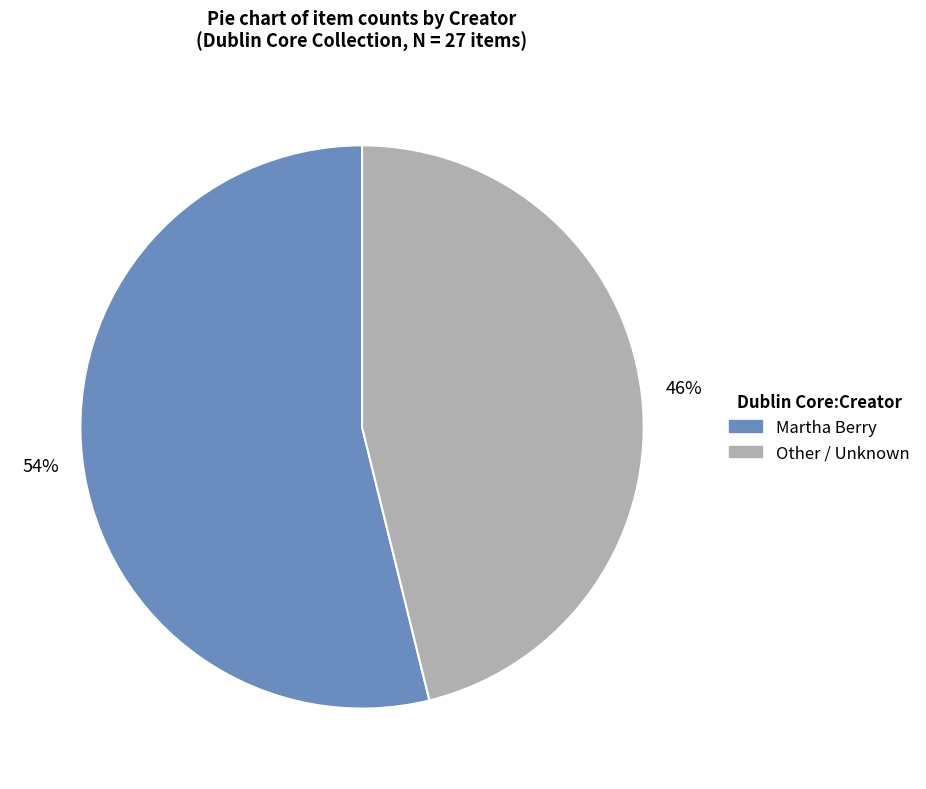

To the nearest percent, what is the difference between the largest and smallest slice percentages?

8%